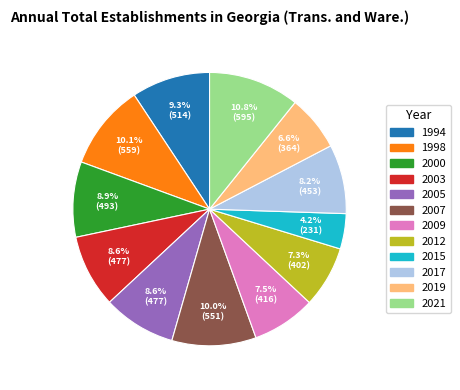

True or false: 2021 accounts for 18% of the total.

False